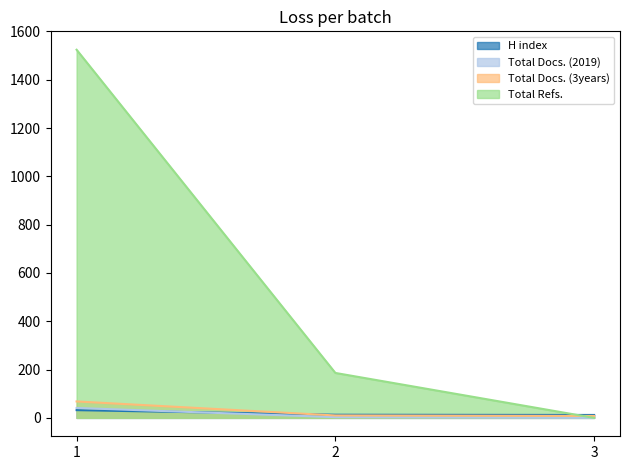

Reading left to right, transcribe all the data shown in this chart.

H index: 32	13	12
Total Docs. (2019): 41	3	0
Total Docs. (3years): 68	10	8
Total Refs.: 1524	186	0